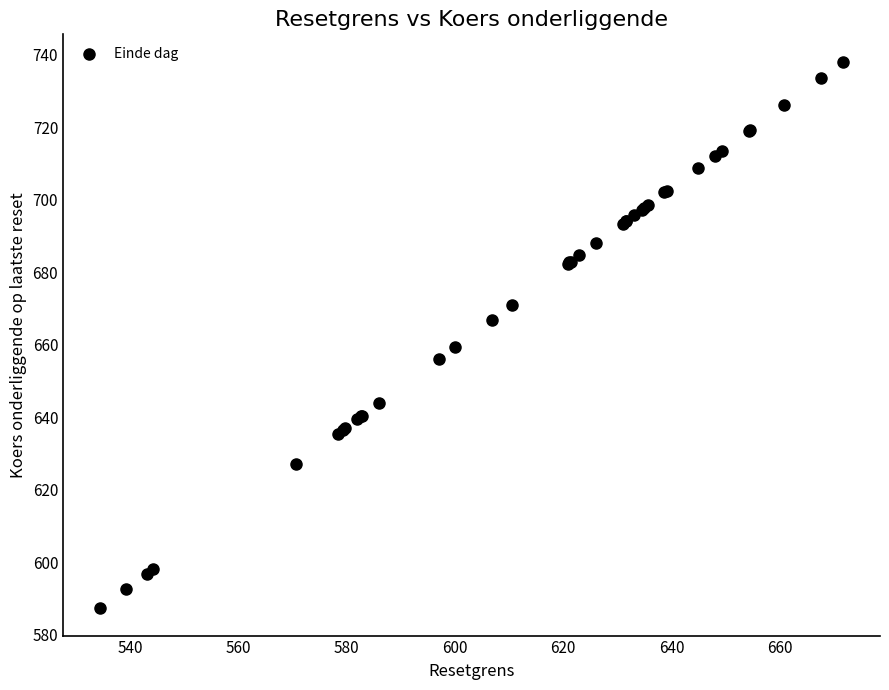

What Y value in the scatter plot is closest to 662?

659.4